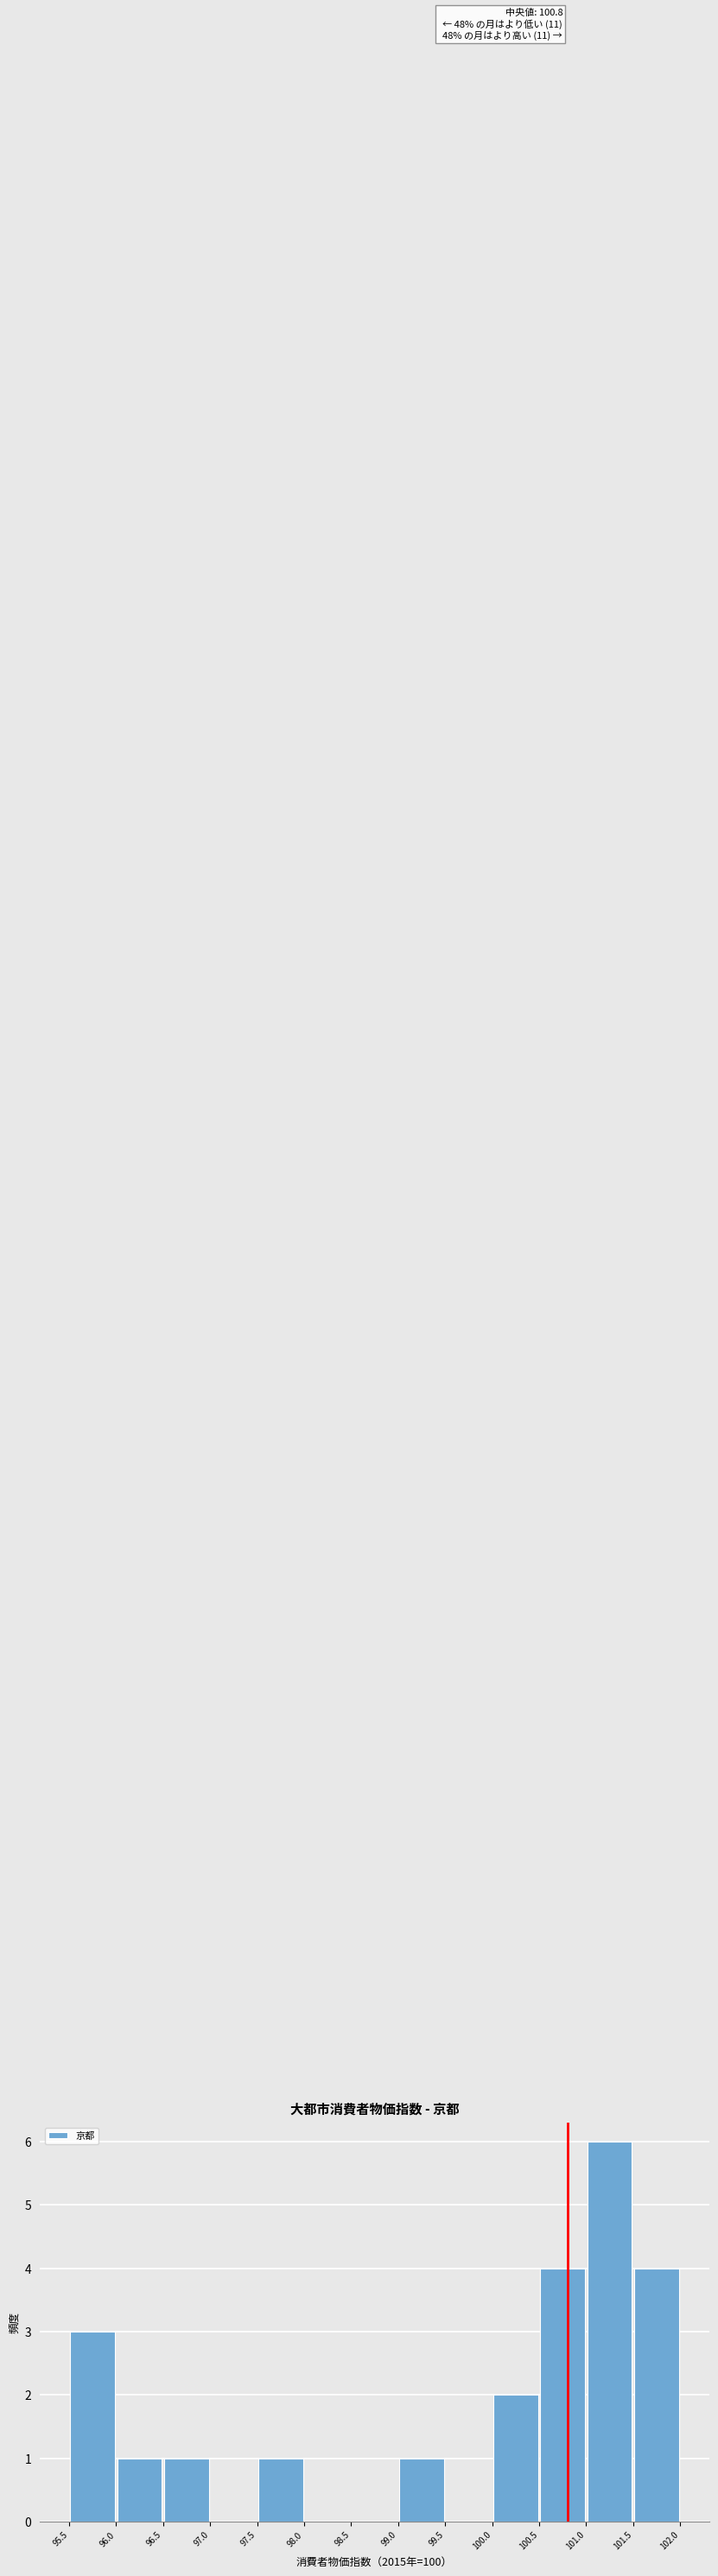

Which range on the x-axis has the tallest bar?

101.0 to 101.5